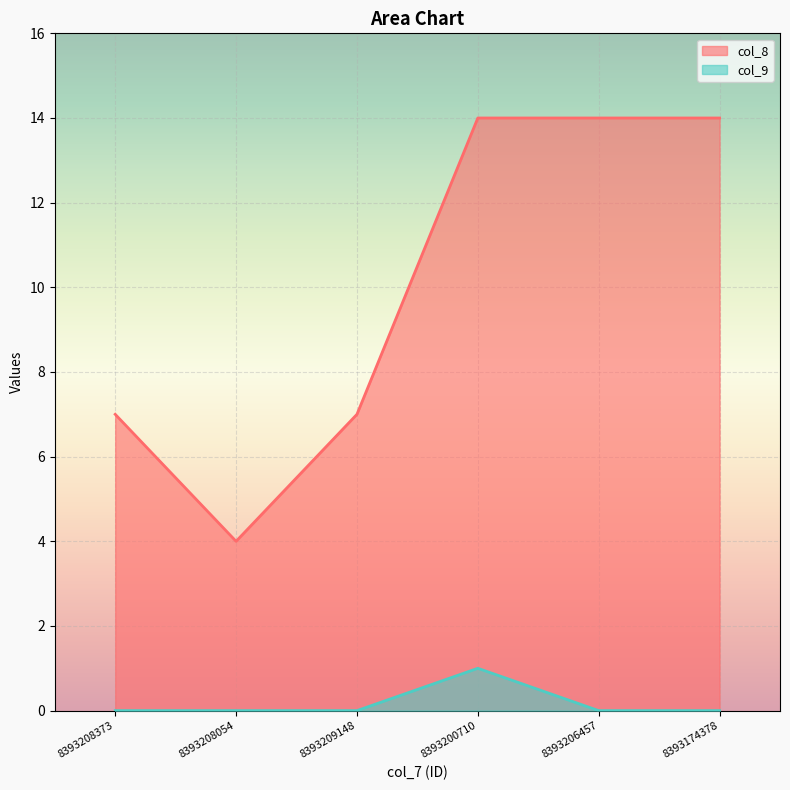

Is it true that col_9 equals 0 at 8393209148?

True